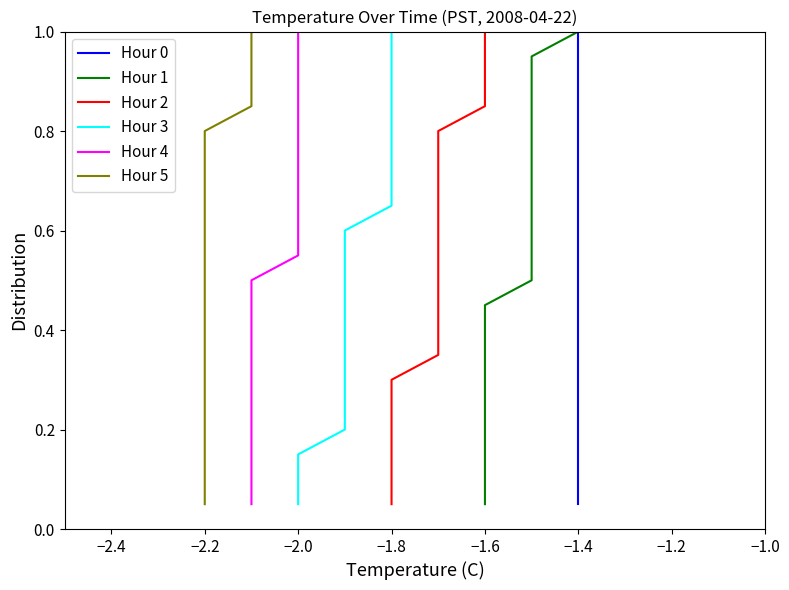

Does the chart display data point markers on the line(s)?

No